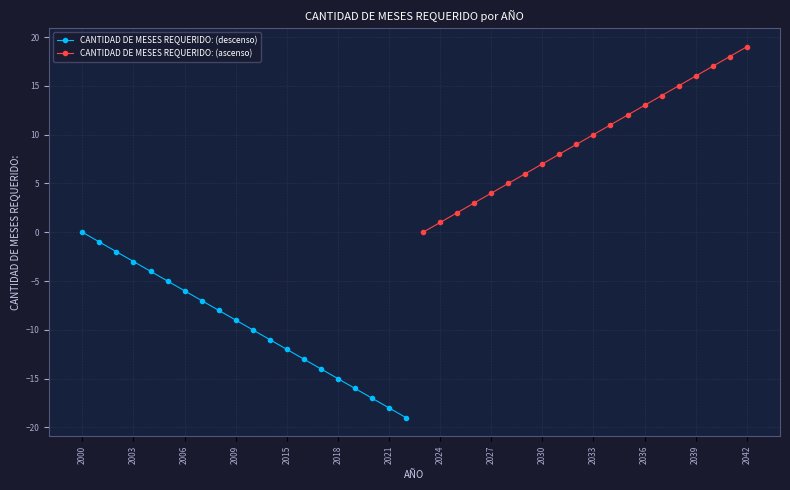

Which category has the highest value in the CANTIDAD DE MESES REQUERIDO: (ascenso) series?

2042